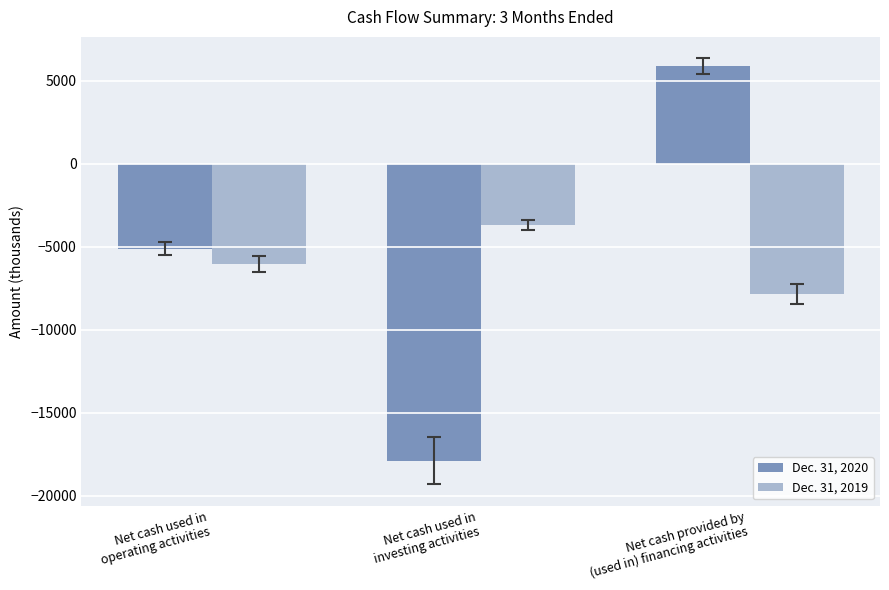

List the series in order of their peak value, highest first.

Dec. 31, 2020, Dec. 31, 2019